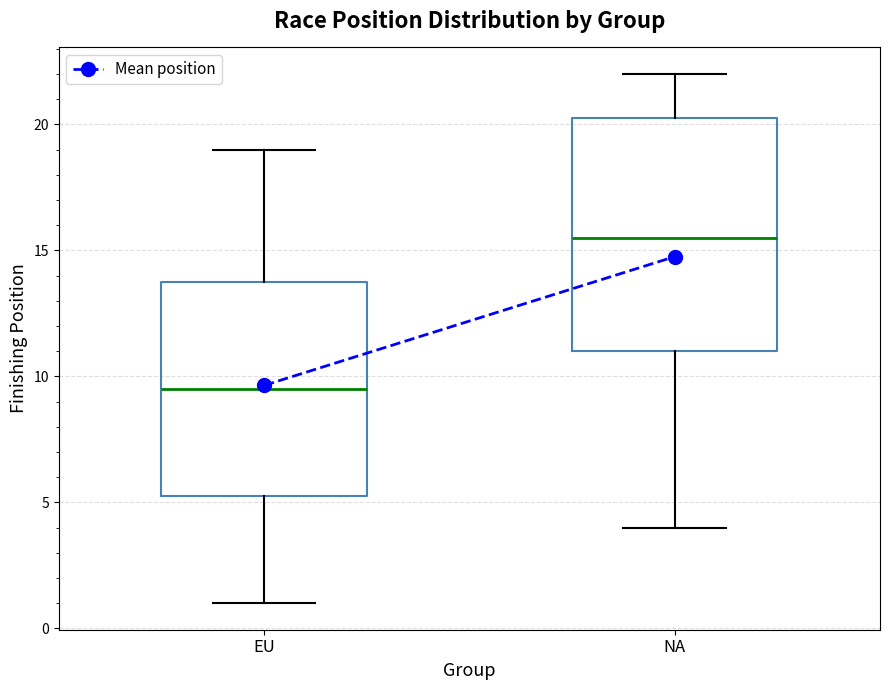

Reading left to right, read every box against the y-axis: the position of its median line, the range the box covers, and the ends of its whiskers. The values are not printed on the chart, so give them approximately, as read against the axis.

EU: median 9.5, box 5.5 to 14.0, whiskers 1.0 to 19.0
NA: median 15.5, box 11.0 to 20.5, whiskers 4.0 to 22.0